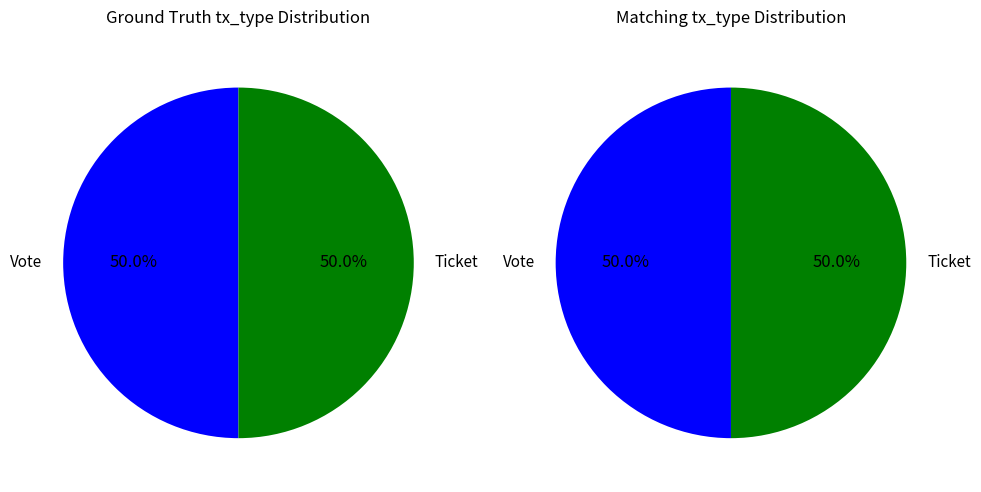

Between Ticket (io_index=0) and Vote (io_index=1), which is larger?

Vote (io_index=1)